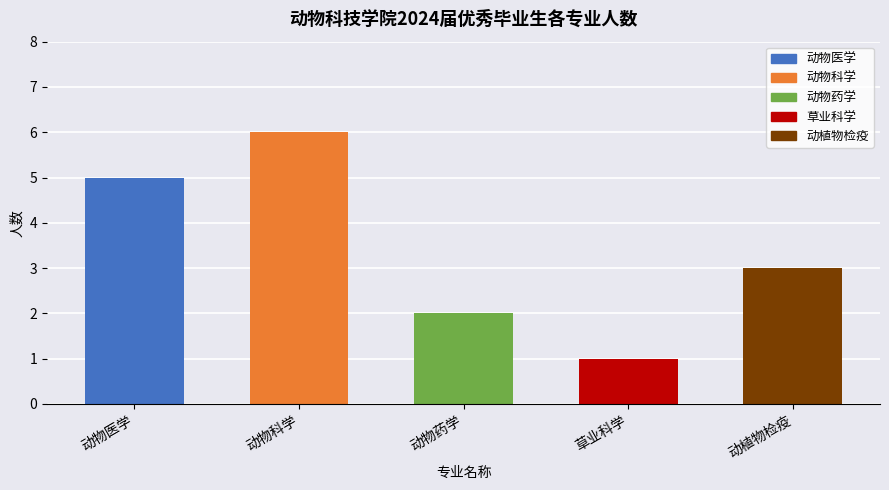

Which category has the lowest value across all series?

草业科学